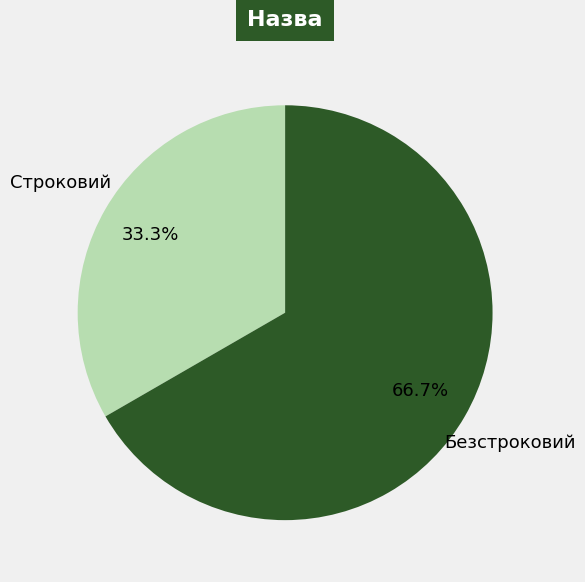

Count the number of slices in the pie.

2